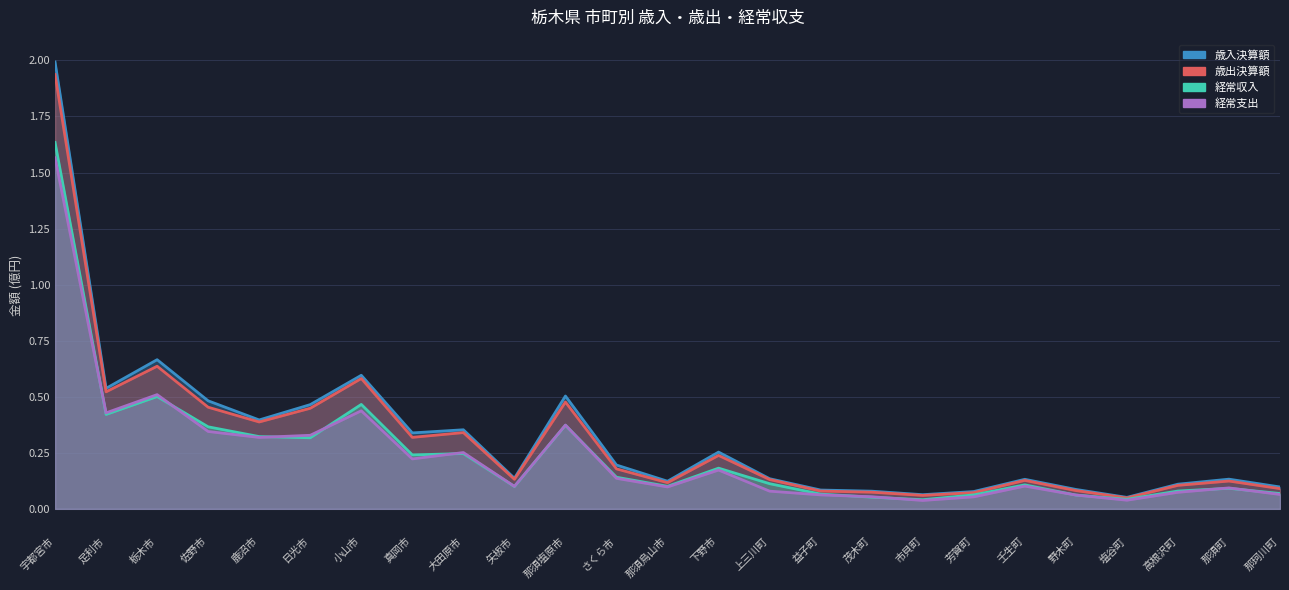

What is the difference between the maximum and minimum values in the 歳入決算額 series?

1.9